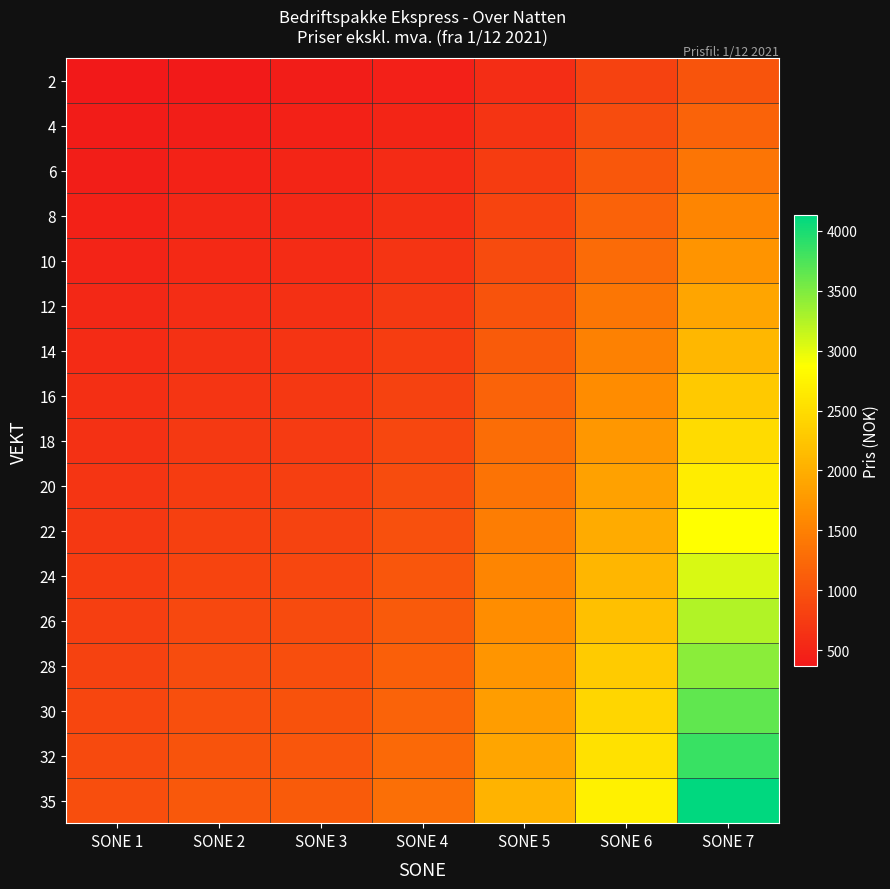

At how many categories does at least one series exceed 1595?

3